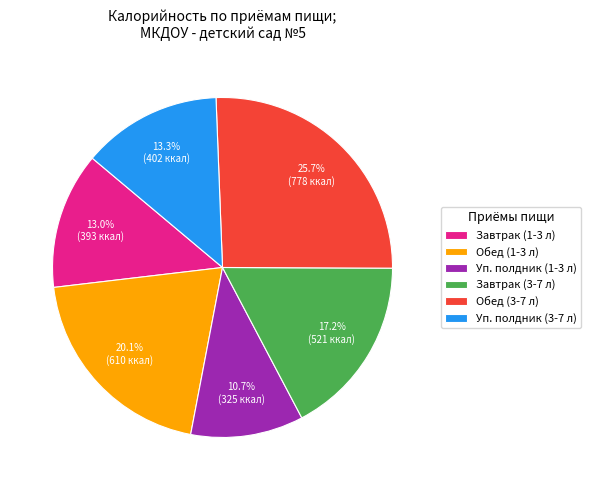

To the nearest percent, what is the average slice percentage?

17%